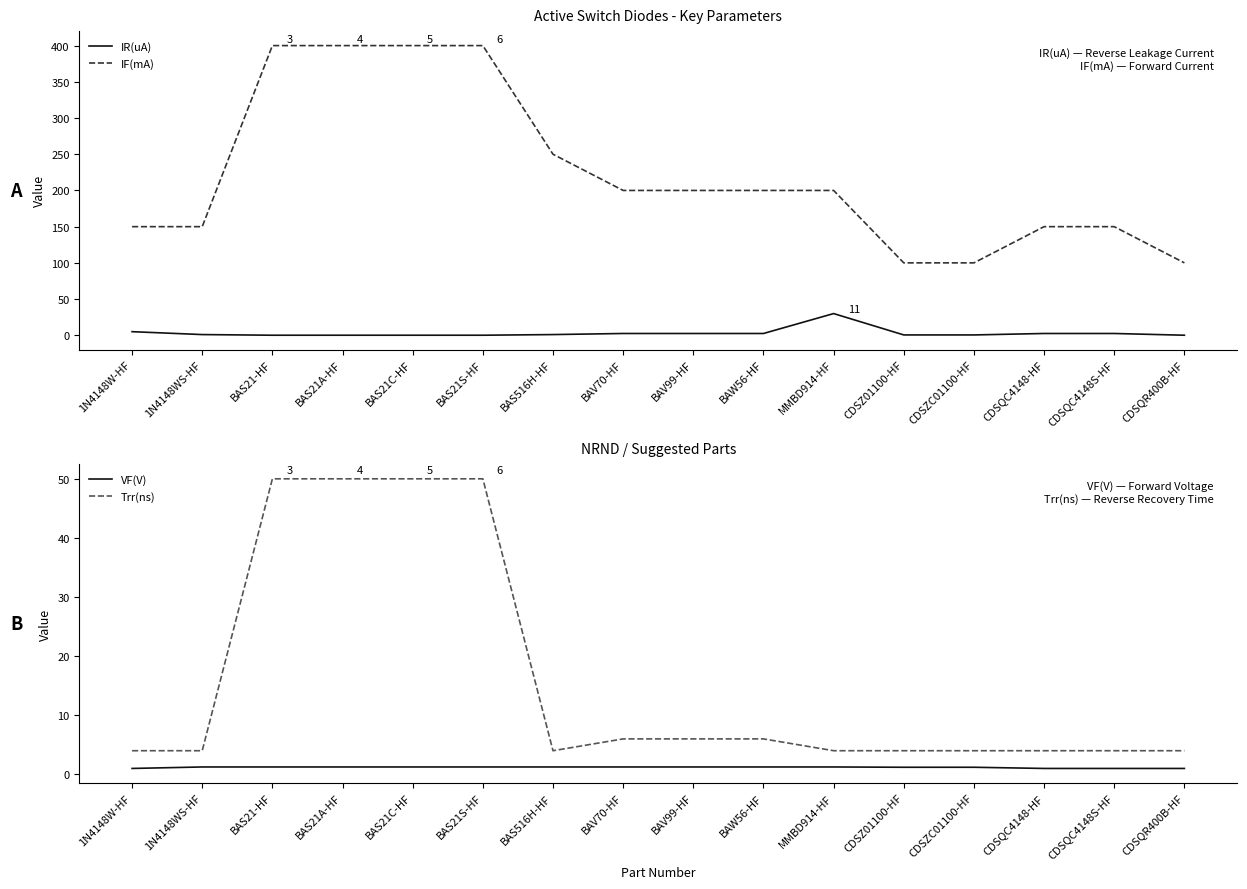

True or false: Trr(ns) and IF(mA) cross at least once.

False